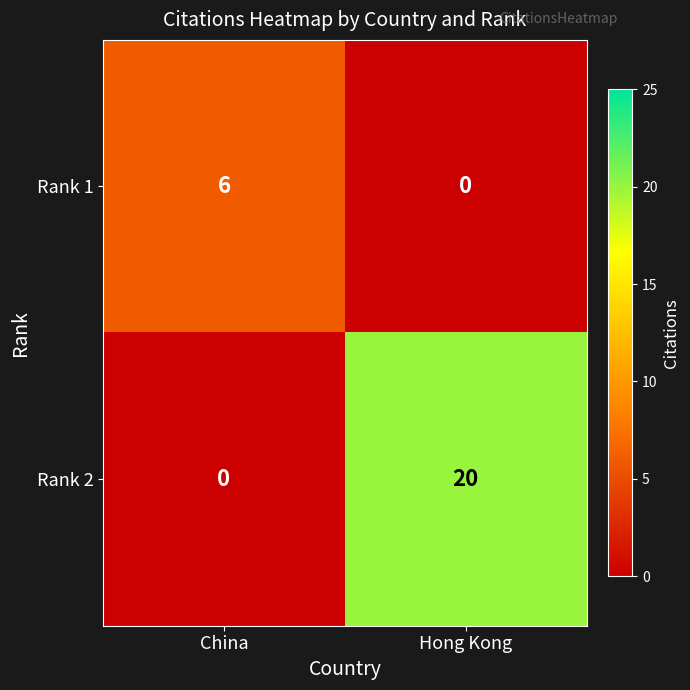

At which category is the sum across all series the highest?

Hong Kong